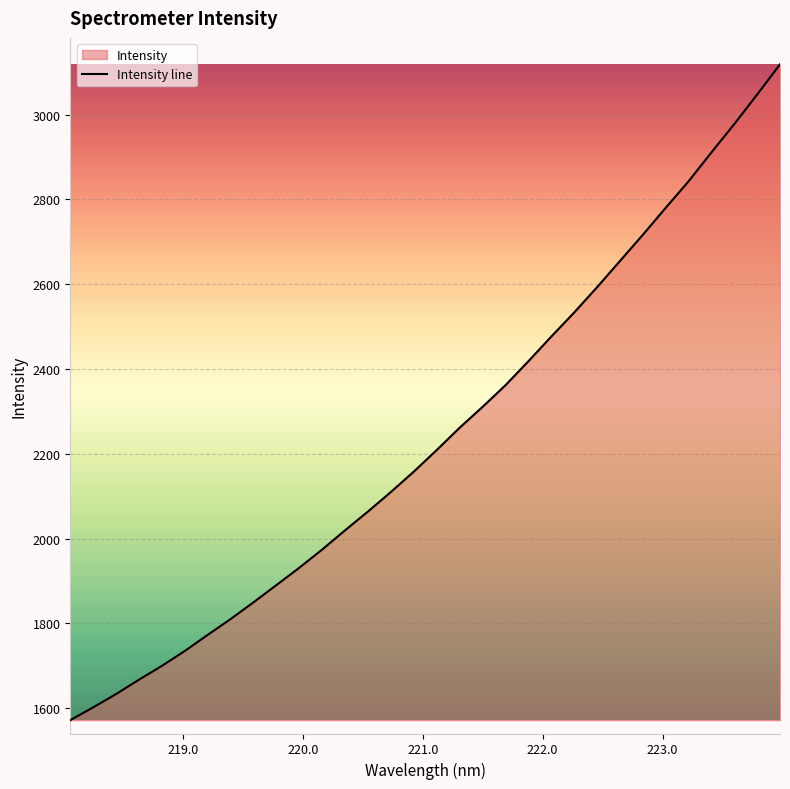

What is the greatest value displayed?

3118.3